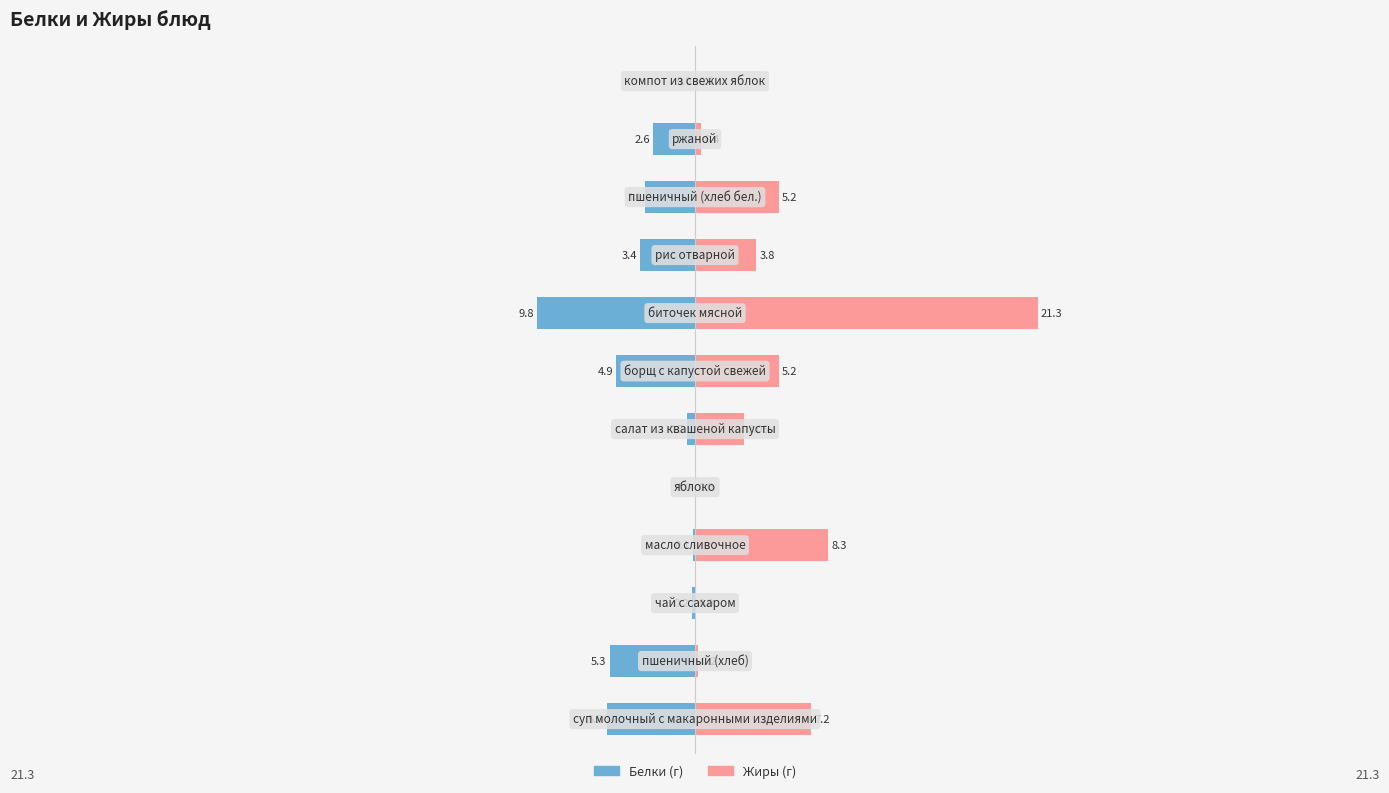

How many bars are there in each group?

2